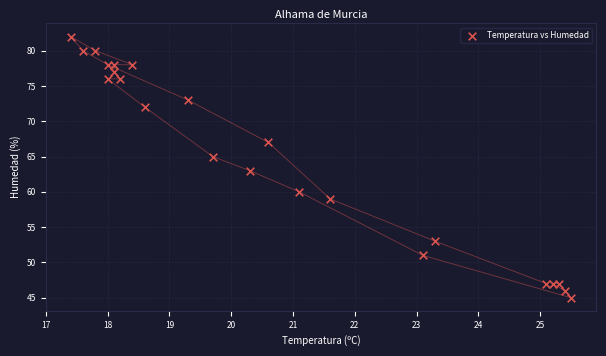

What is the range of Y values (max minus min)?

37